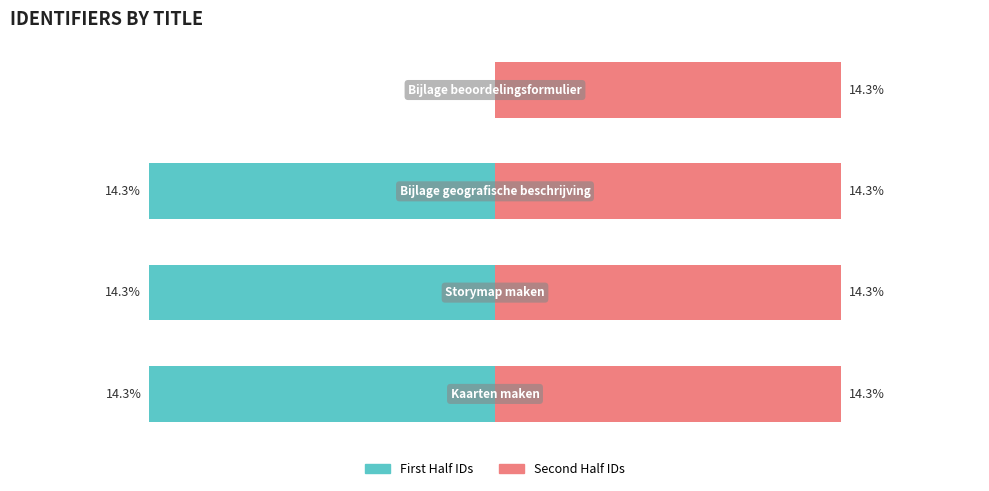

At 3, list the series in order from smallest to largest.

First Half IDs, Second Half IDs